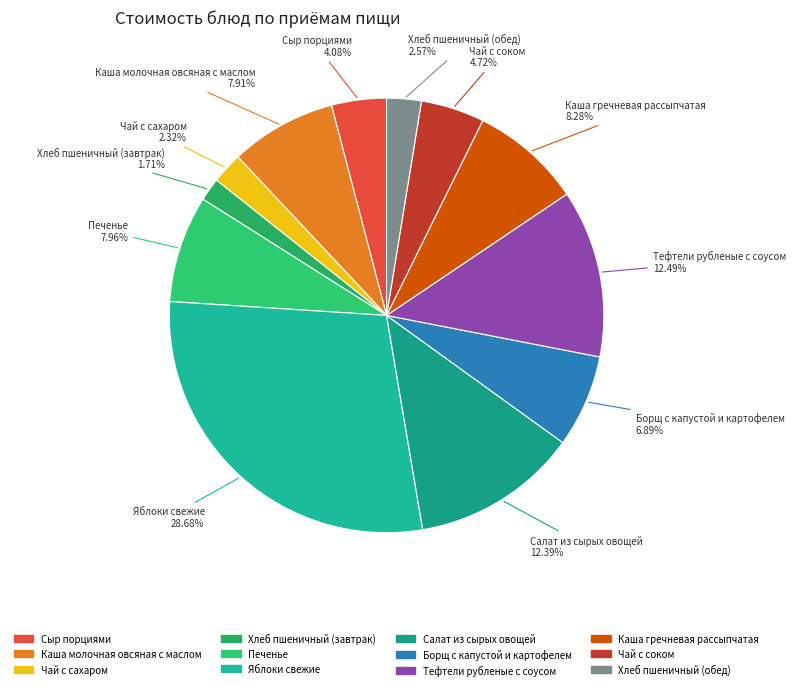

What is the total percentage of Борщ с капустой и картофелем and Каша гречневая рассыпчатая?

15.2%